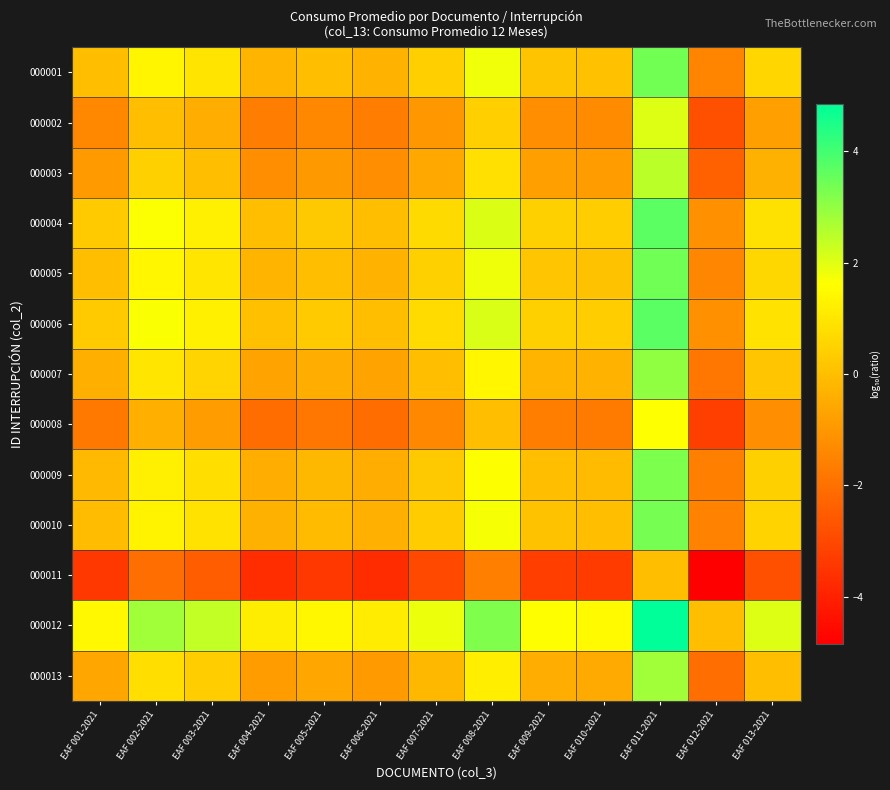

What is the difference between the highest and lowest values at EAF 001-2021?

4.8